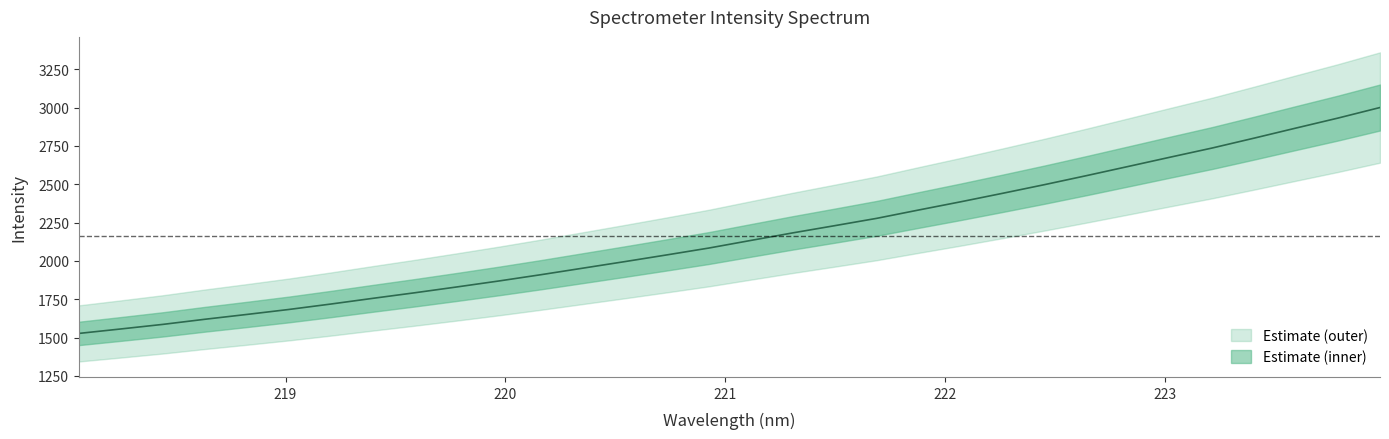

Where does the data first go above 2133?

221.1174